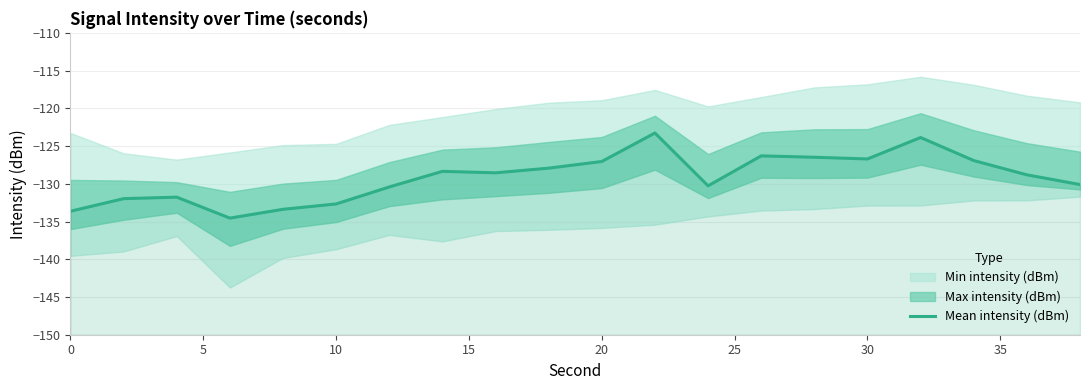

What is the value of the 6th point from the left?

-132.7